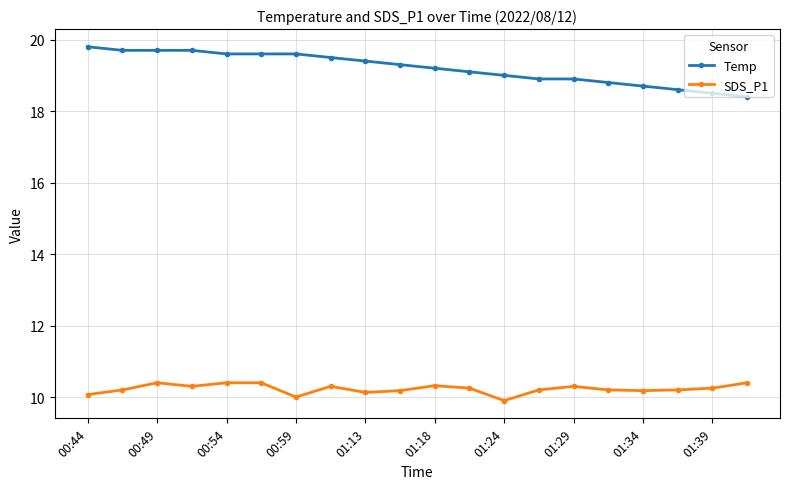

True or false: SDS_P1 and Temp cross at least once.

False